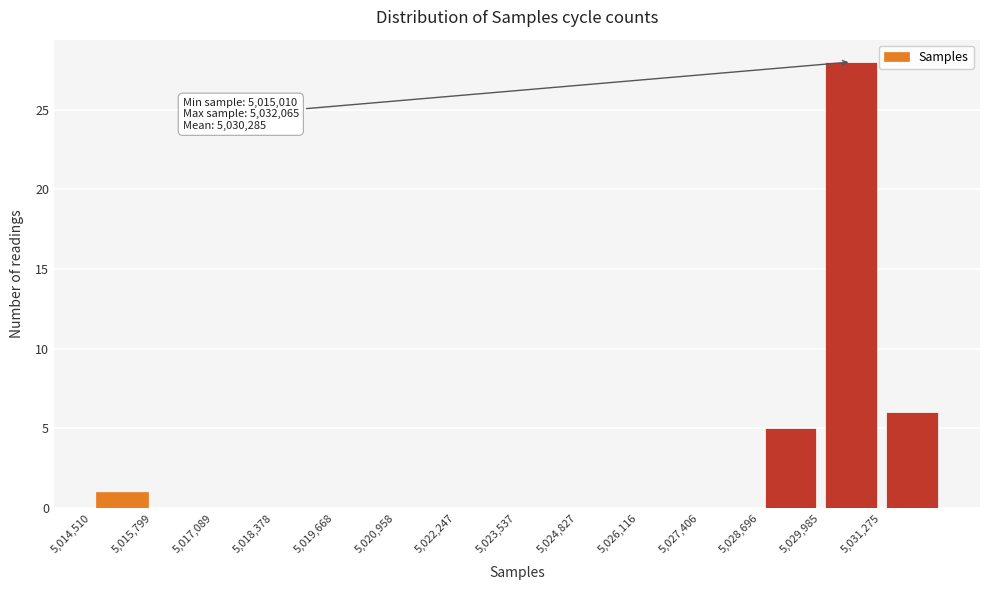

Over which range of the x-axis is the bar tallest?

5030000 to 5031200